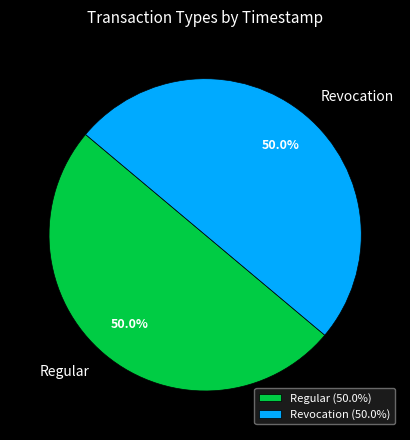

Is the sum of Revocation and Regular greater than half?

Yes